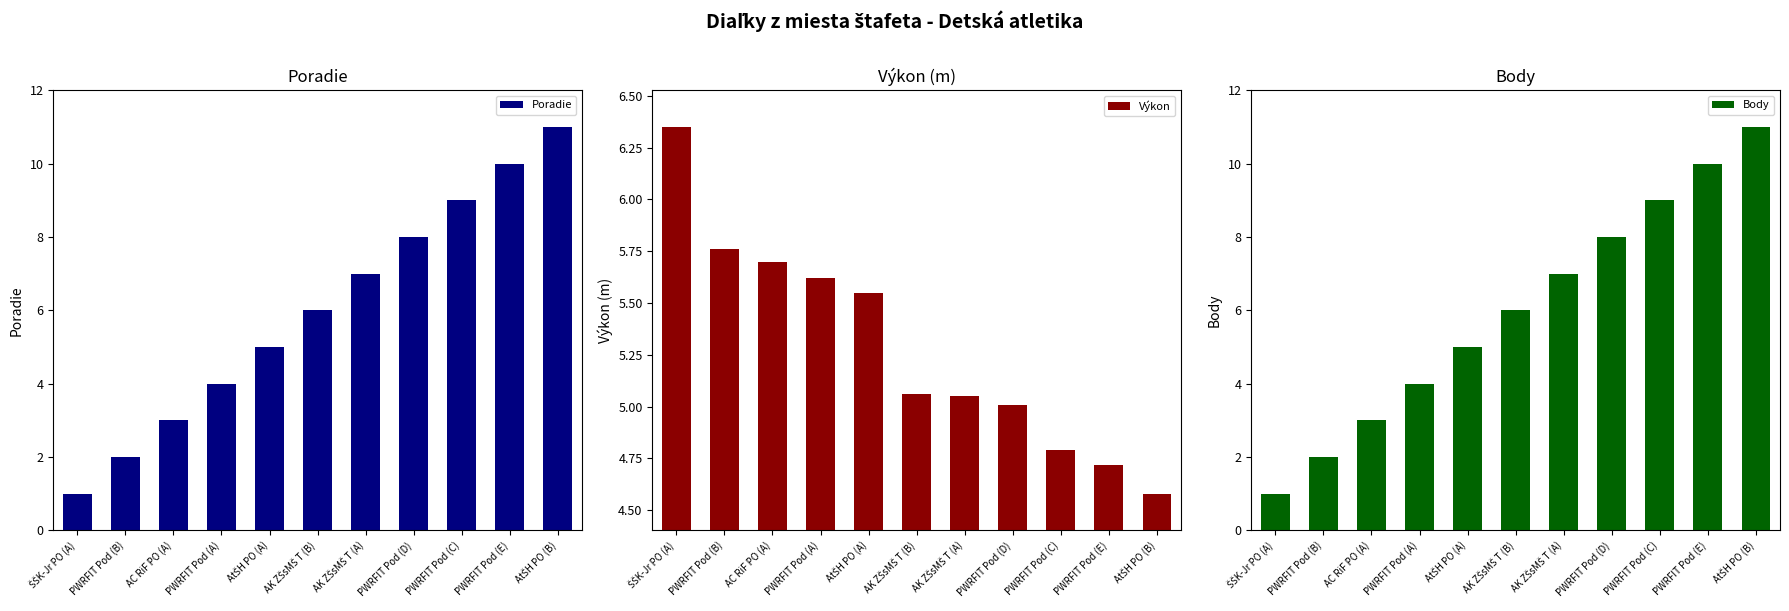

At which category does the chart reach its minimum across all series?

ŠŠK-Jr PO (A)